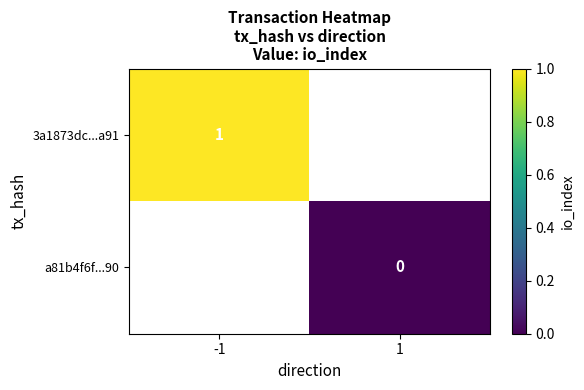

True or false: 3a1873dc...a91 has a value of 0 at -1.

False